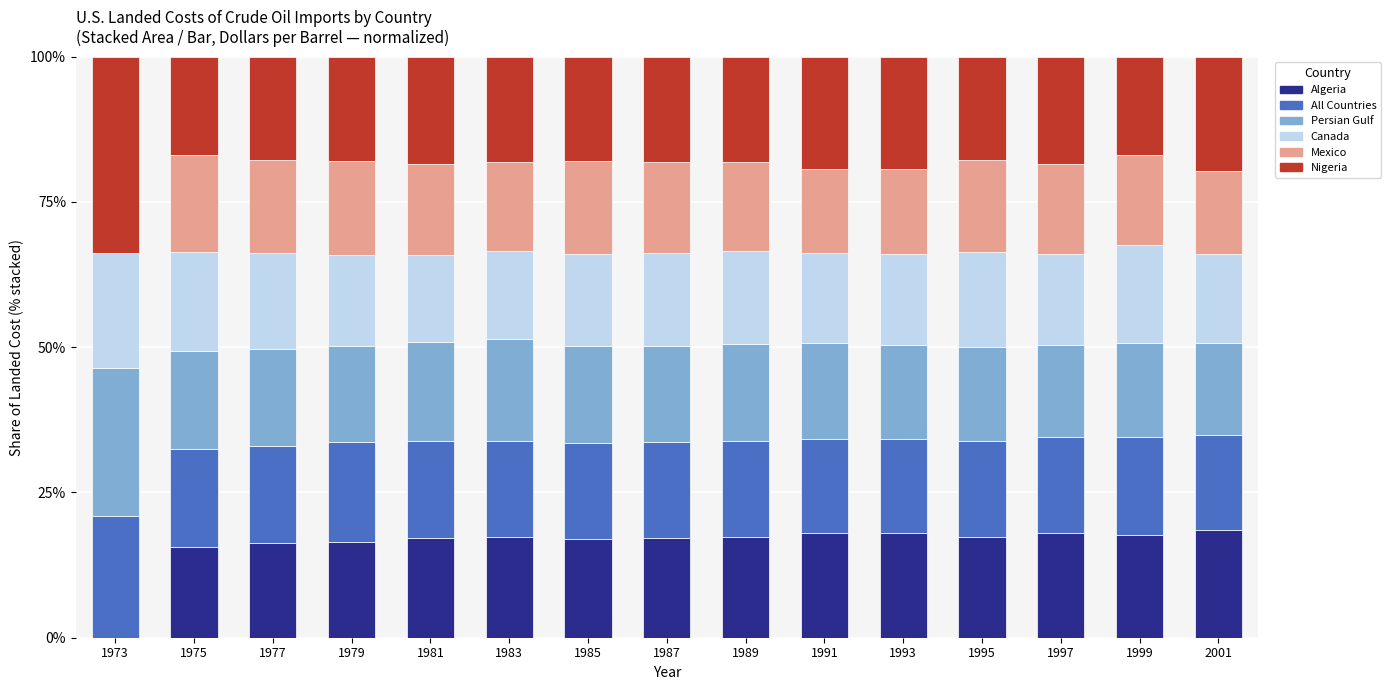

Does the chart contain stacked bars?

Yes